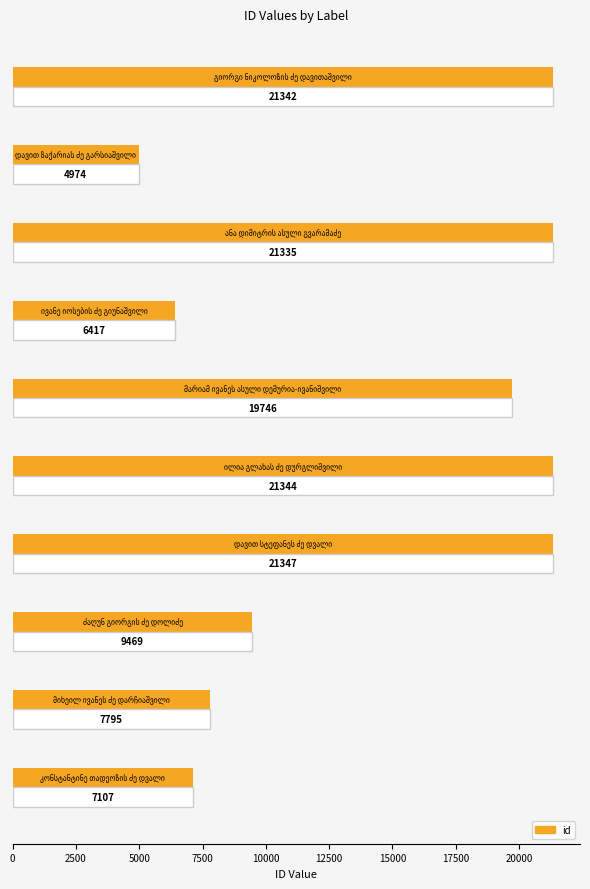

What is the difference between the maximum and second lowest values?

14930